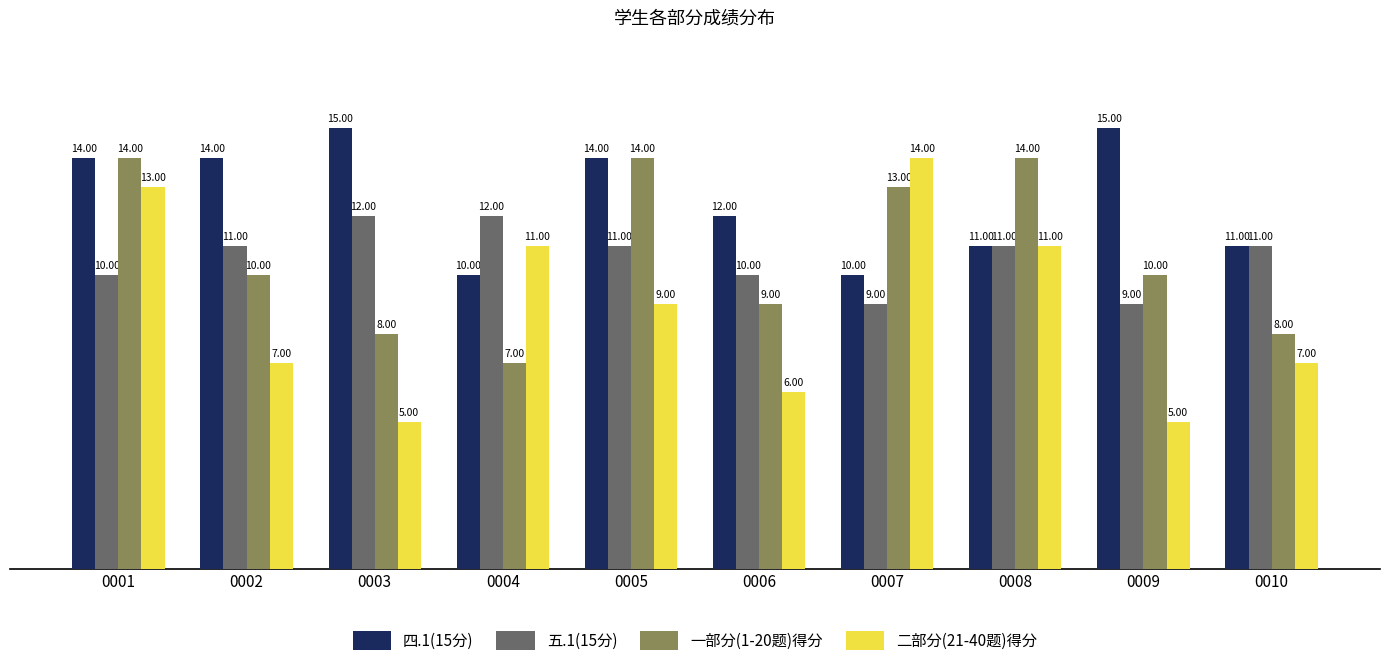

What is the value of the 二部分(21-40题)得分 bar at the 4th from the left?

11